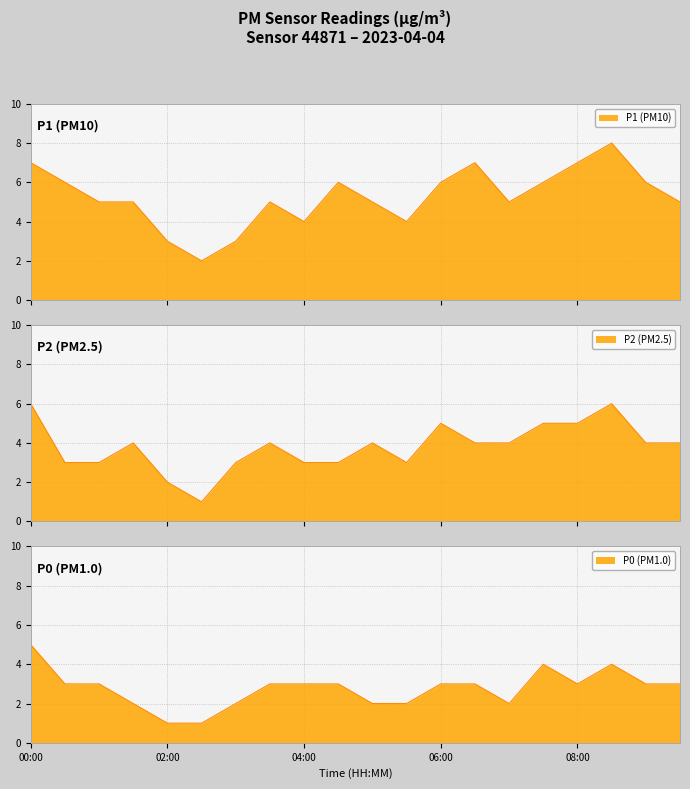

Reading left to right, extract all data points from this chart.

P1: 00:00=7	00:30=6	01:00=5	01:30=5	02:00=3	02:30=2	03:00=3	03:30=5	04:00=4	04:30=6	05:00=5	05:30=4	06:00=6	06:30=7	07:00=5	07:30=6	08:00=7	08:30=8	09:00=6	09:30=5
P2: 00:00=6	00:30=3	01:00=3	01:30=4	02:00=2	02:30=1	03:00=3	03:30=4	04:00=3	04:30=3	05:00=4	05:30=3	06:00=5	06:30=4	07:00=4	07:30=5	08:00=5	08:30=6	09:00=4	09:30=4
P0: 00:00=5	00:30=3	01:00=3	01:30=2	02:00=1	02:30=1	03:00=2	03:30=3	04:00=3	04:30=3	05:00=2	05:30=2	06:00=3	06:30=3	07:00=2	07:30=4	08:00=3	08:30=4	09:00=3	09:30=3